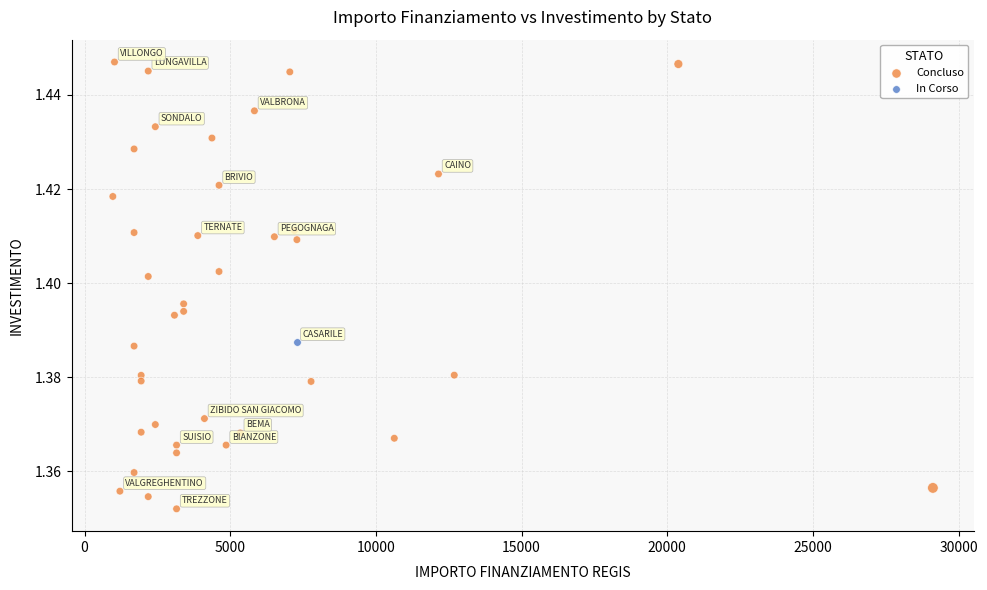

What are all the series names shown in the legend?

In Corso, Concluso